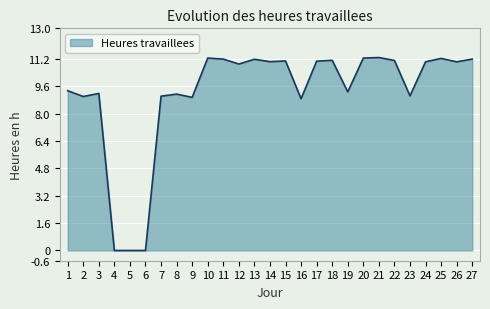

How many distinct data groups are displayed?

1